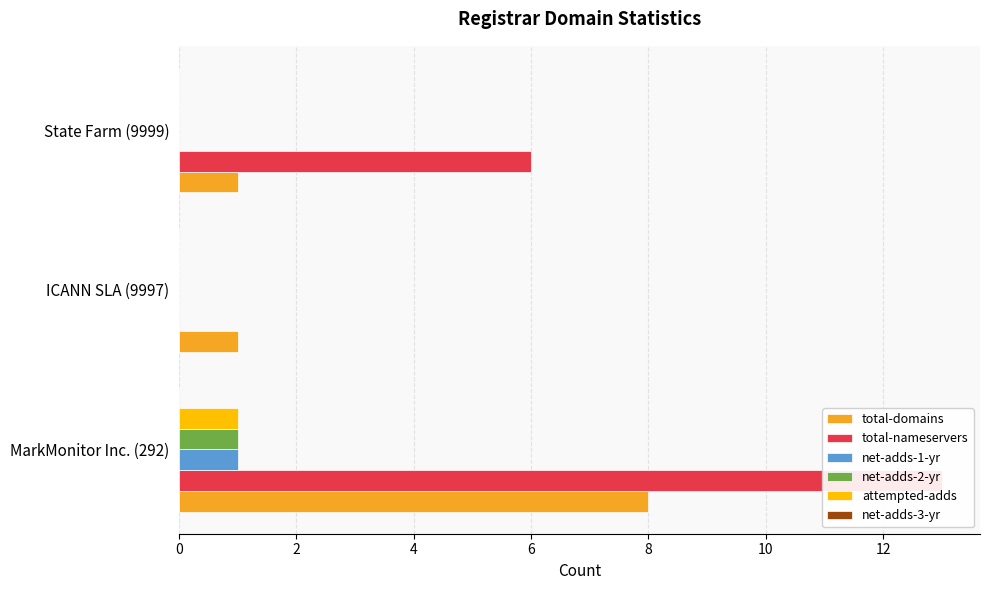

Reading left to right, transcribe all the data shown in this chart.

total-domains: 8.0	1.0	1.0
total-nameservers: 13.0	0.0	6.0
net-adds-1-yr: 1.0	0.0	0.0
net-adds-2-yr: 1.0	0.0	0.0
attempted-adds: 1.0	0.0	0.0
net-adds-3-yr: 0.1	0.1	0.1